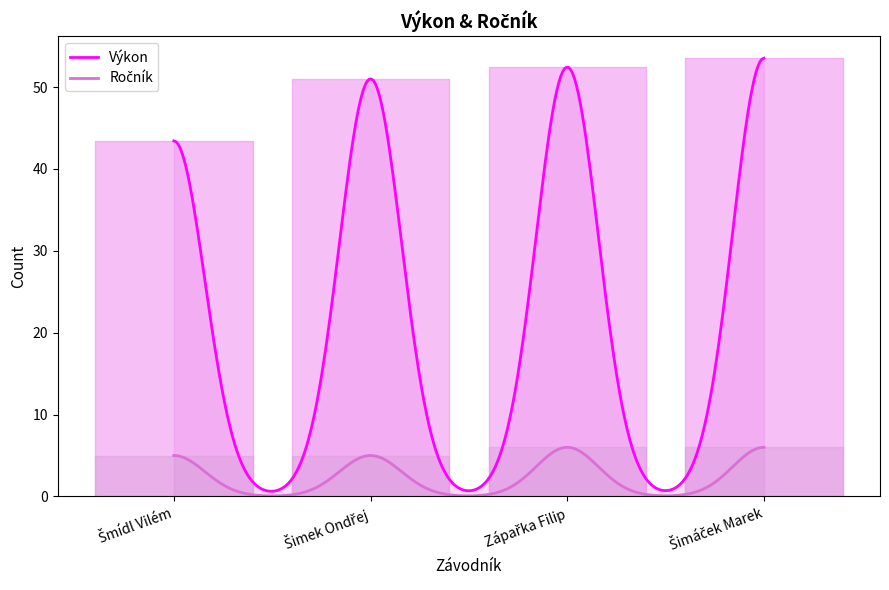

Which label corresponds to the largest value in the chart?

Šimáček Marek